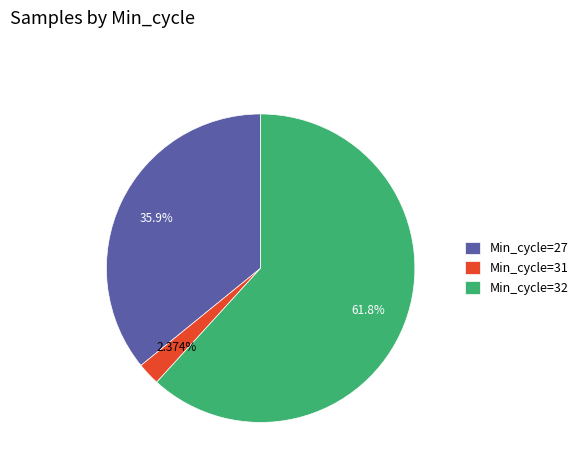

Is there any slice that represents more than half of the pie?

Yes